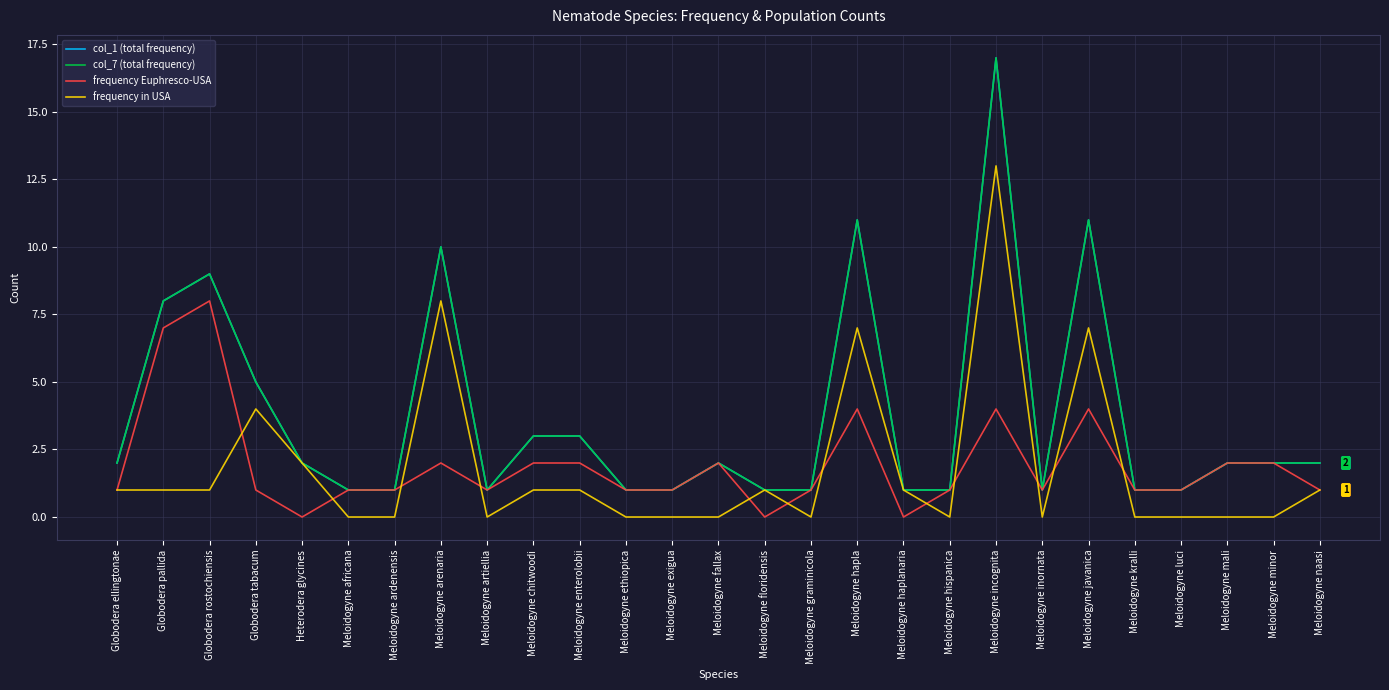

The frequency in USA series shows 1 at Globodera rostochiensis. True or false?

True